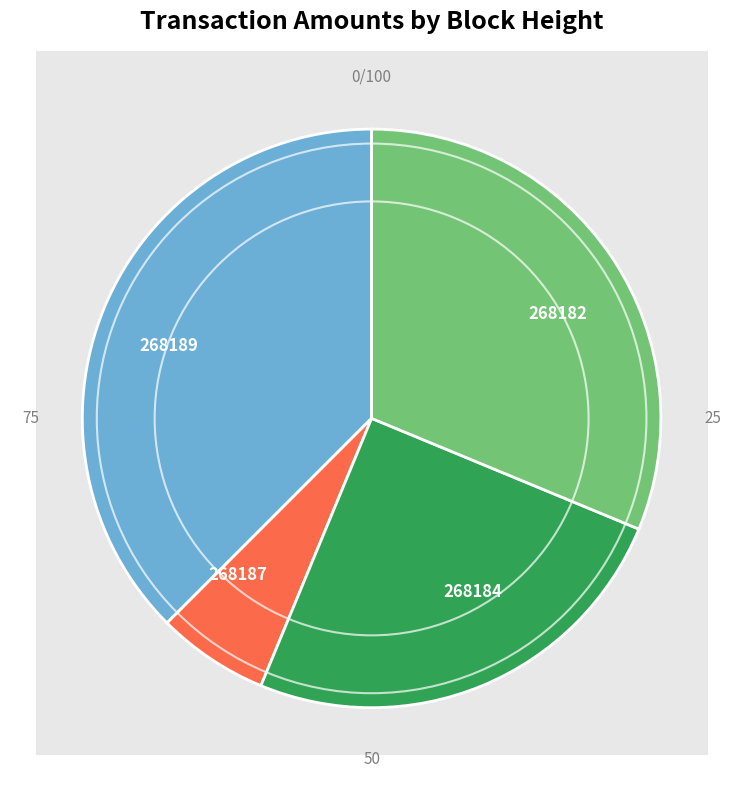

Rank the categories by value from highest to lowest.

268189, 268182, 268184, 268187